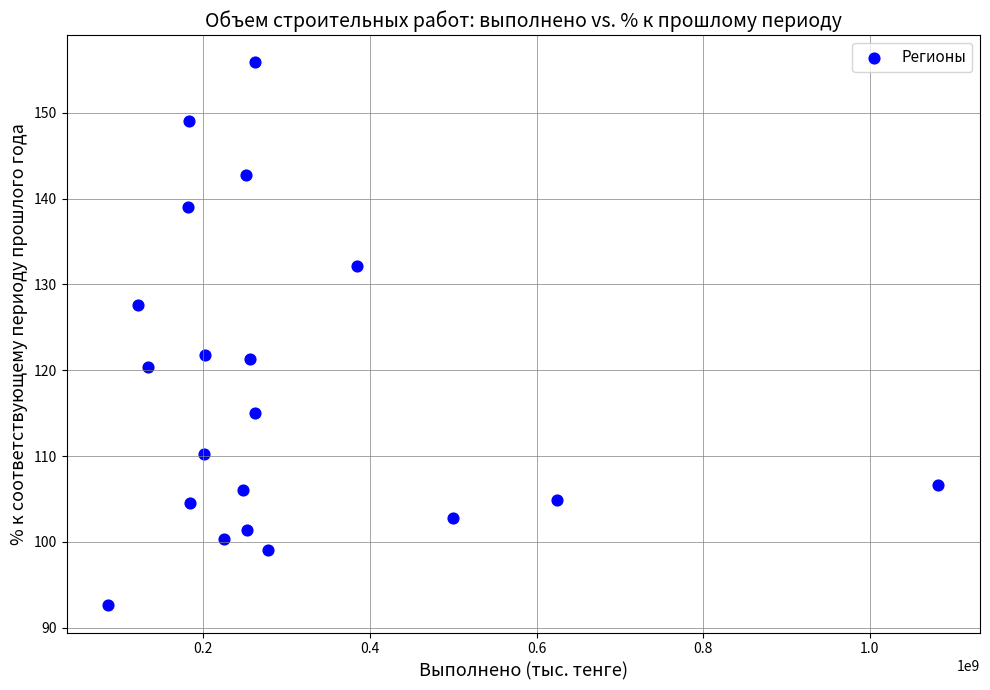

What is the range of X values (max minus min)?

997013473.0